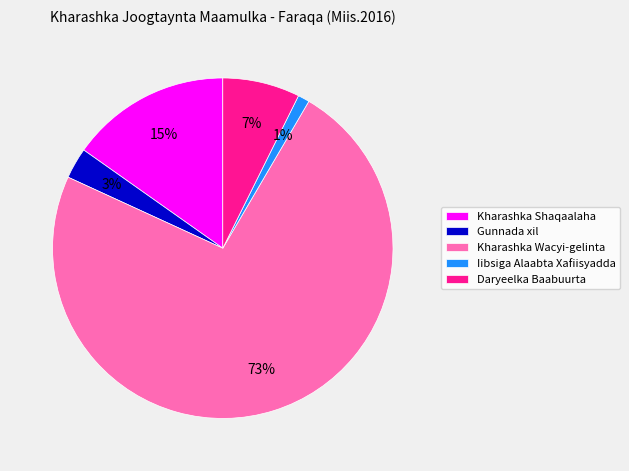

Which category has the biggest portion of the pie?

Kharashka Wacyi-gelinta